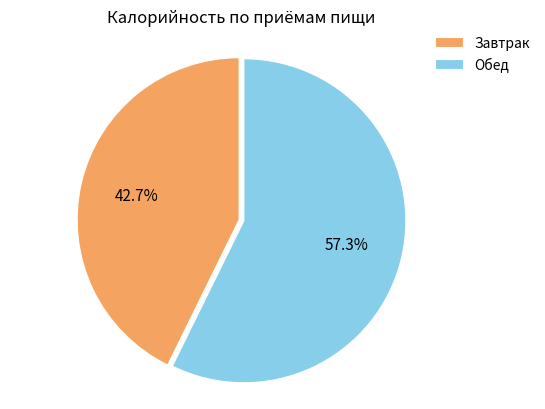

Is there any slice that represents more than half of the pie?

Yes